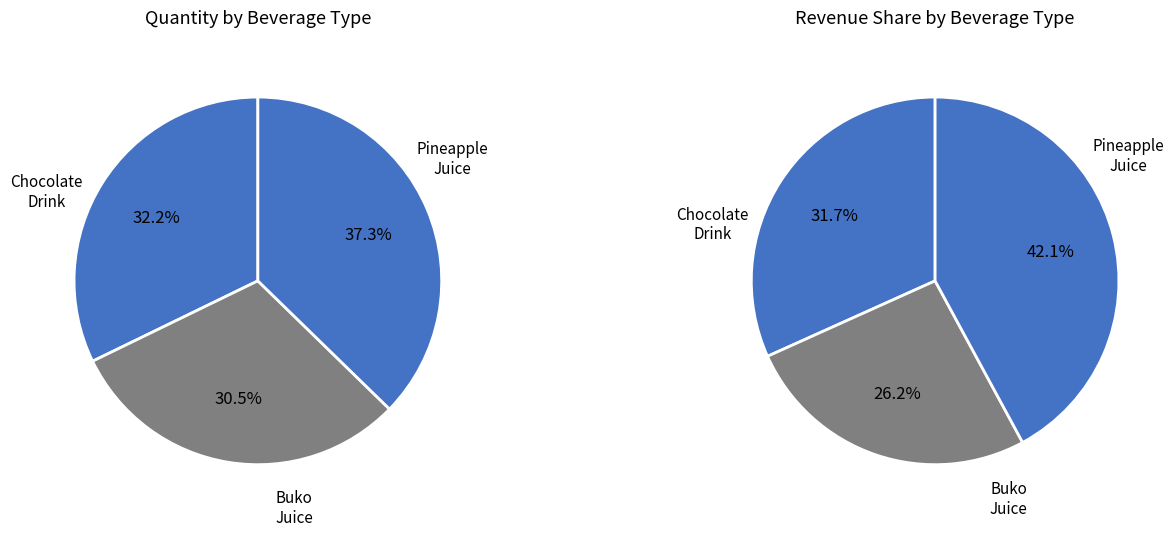

Is 3 the majority of the pie?

No